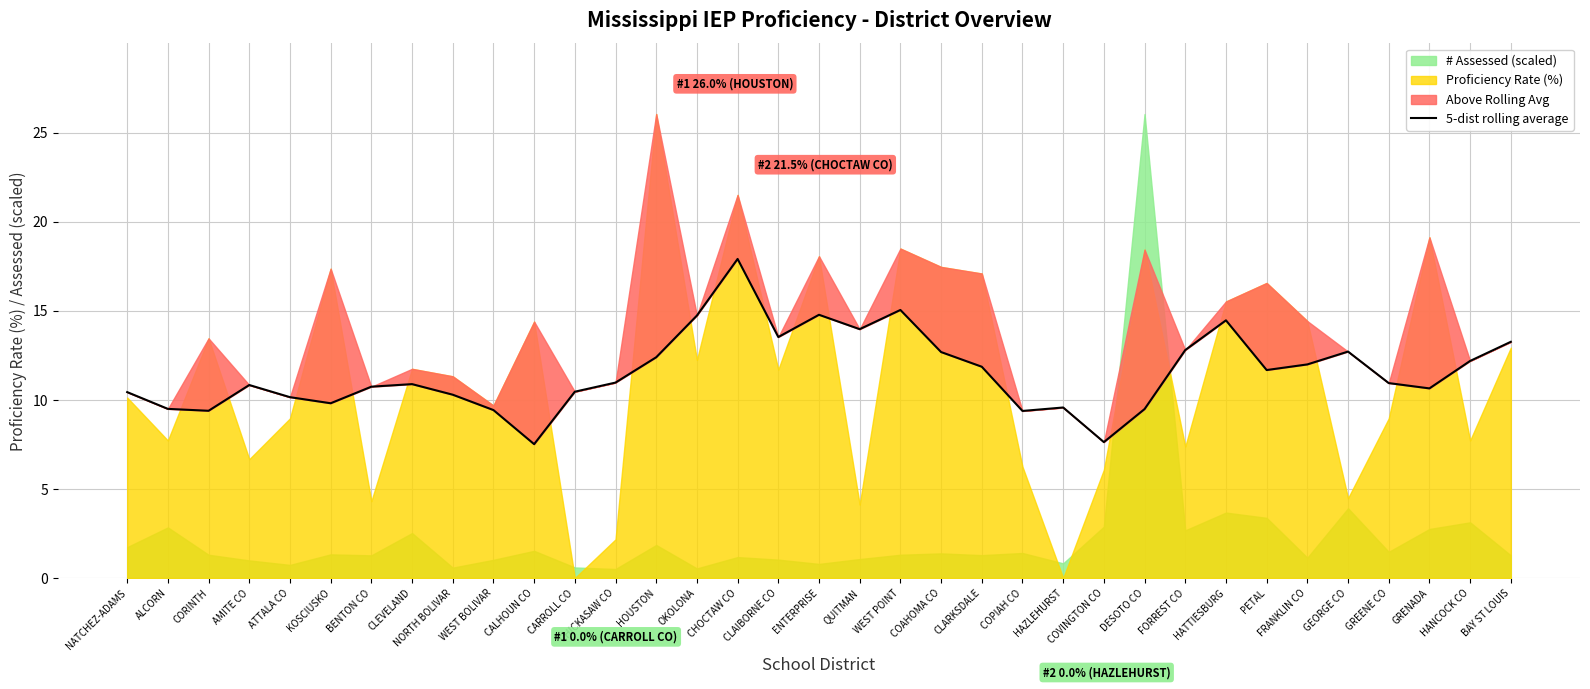

True or false: the data shows 4.3 at GRENADA.

False